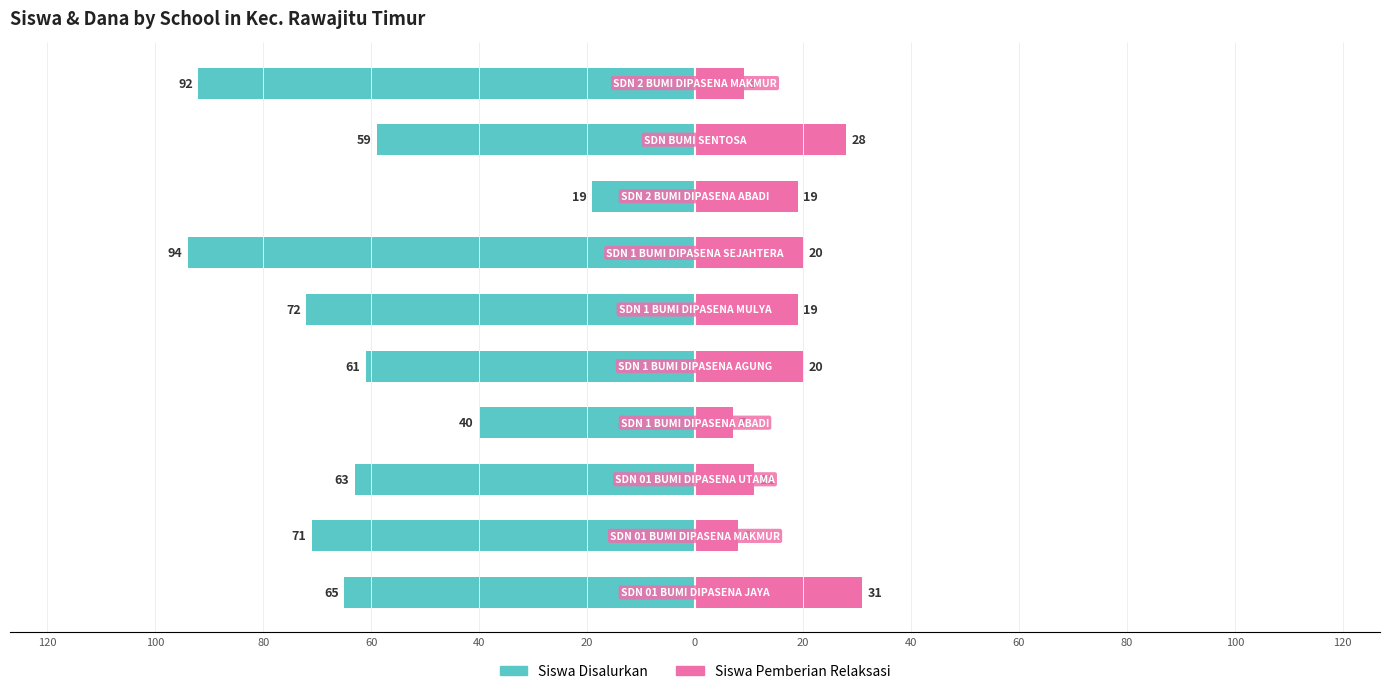

Which series has the widest spread of values?

Siswa Disalurkan